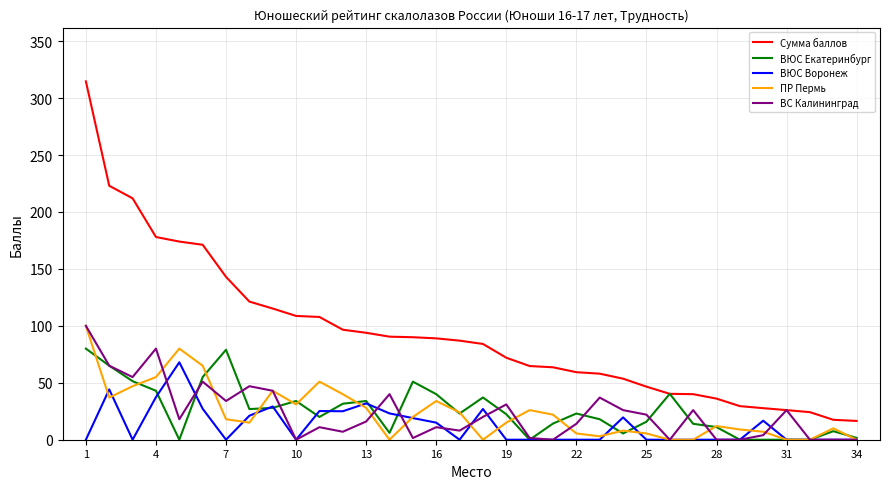

What is the maximum value for Сумма баллов?

314.7